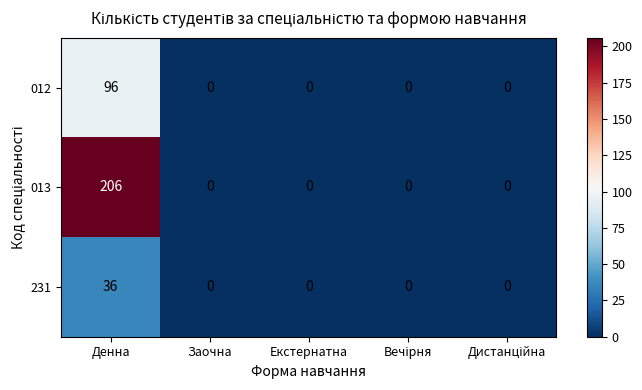

What is the spread (max minus min) of values at Денна?

170